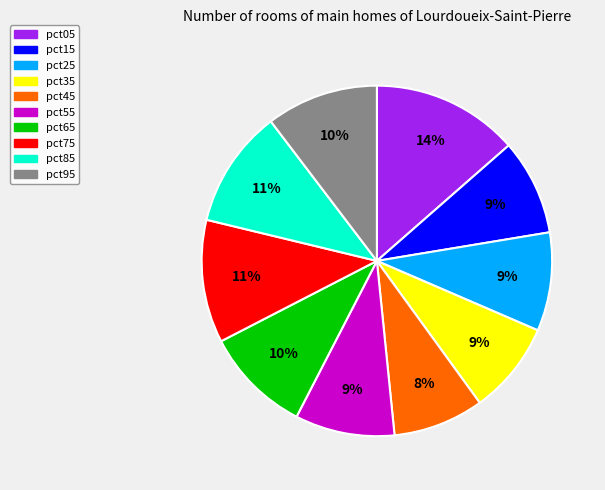

Which category has the biggest portion of the pie?

pct05